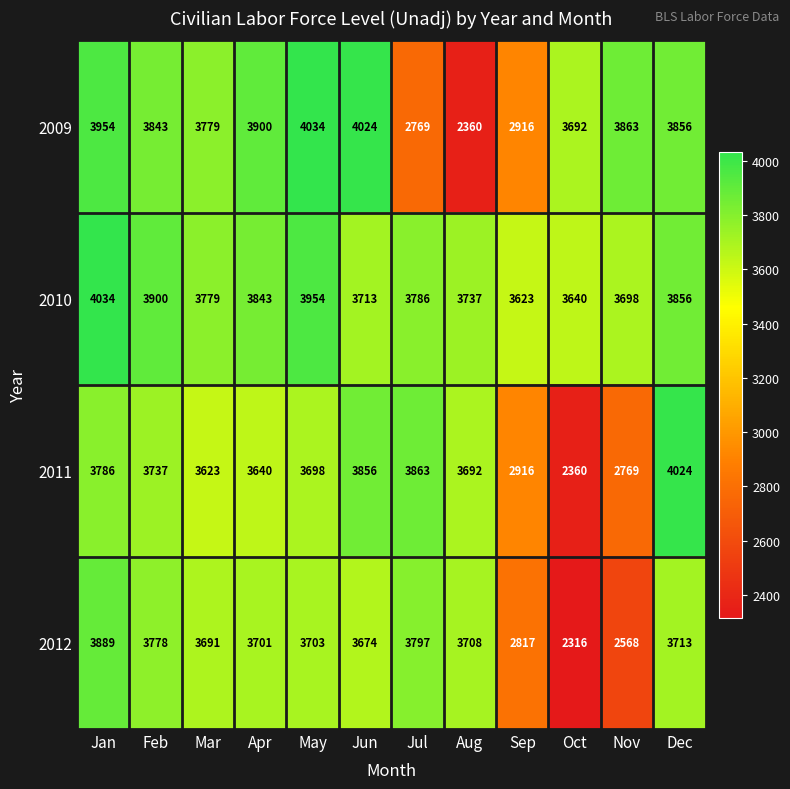

List the labels in order of 2009 value, largest first.

May, Jun, Jan, Apr, Nov, Dec, Feb, Mar, Oct, Sep, Jul, Aug